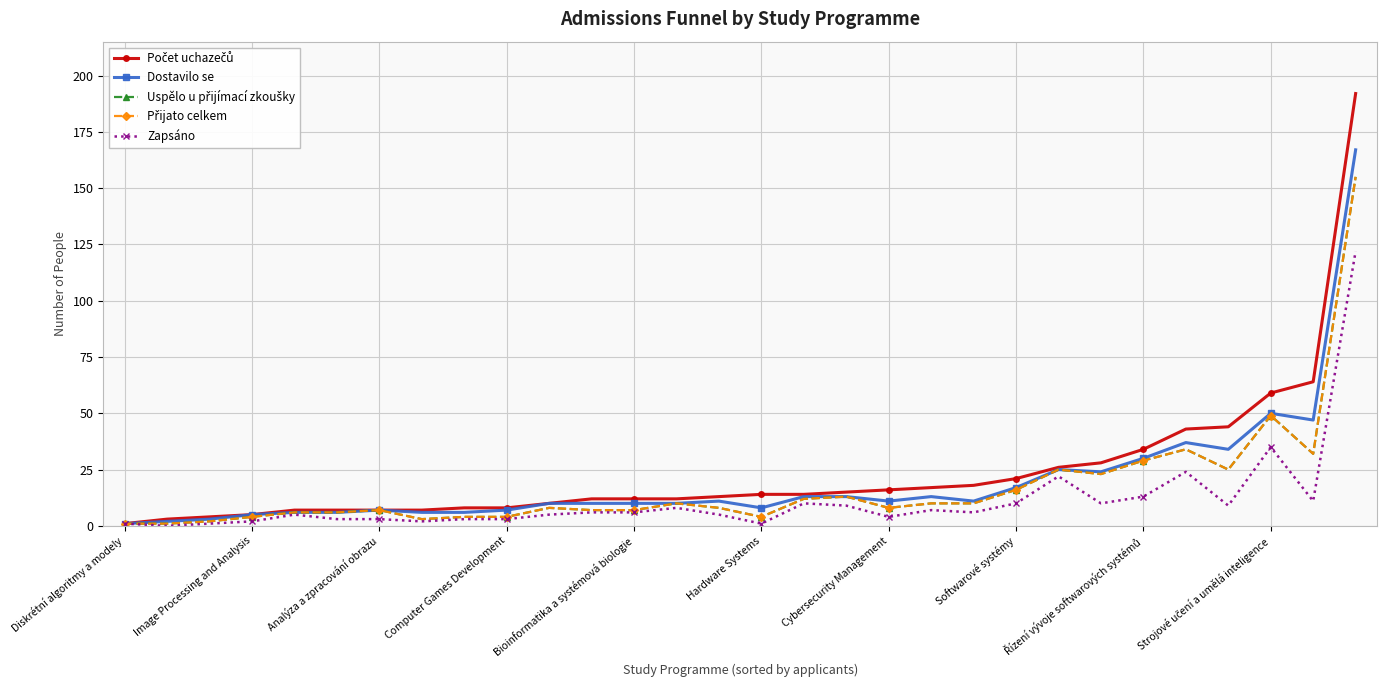

Does the chart have visible grid lines?

Yes